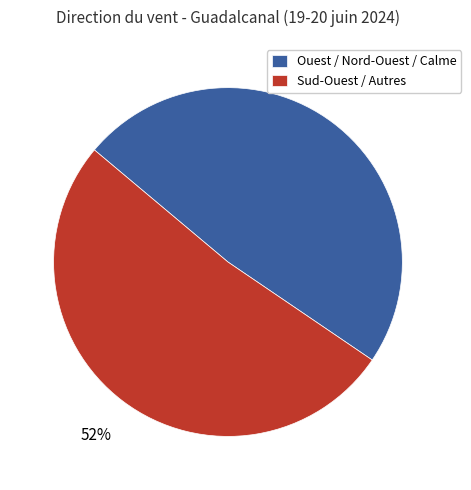

The Ouest / Nord-Ouest / Calme slice represents 39% of the pie. True or false?

False